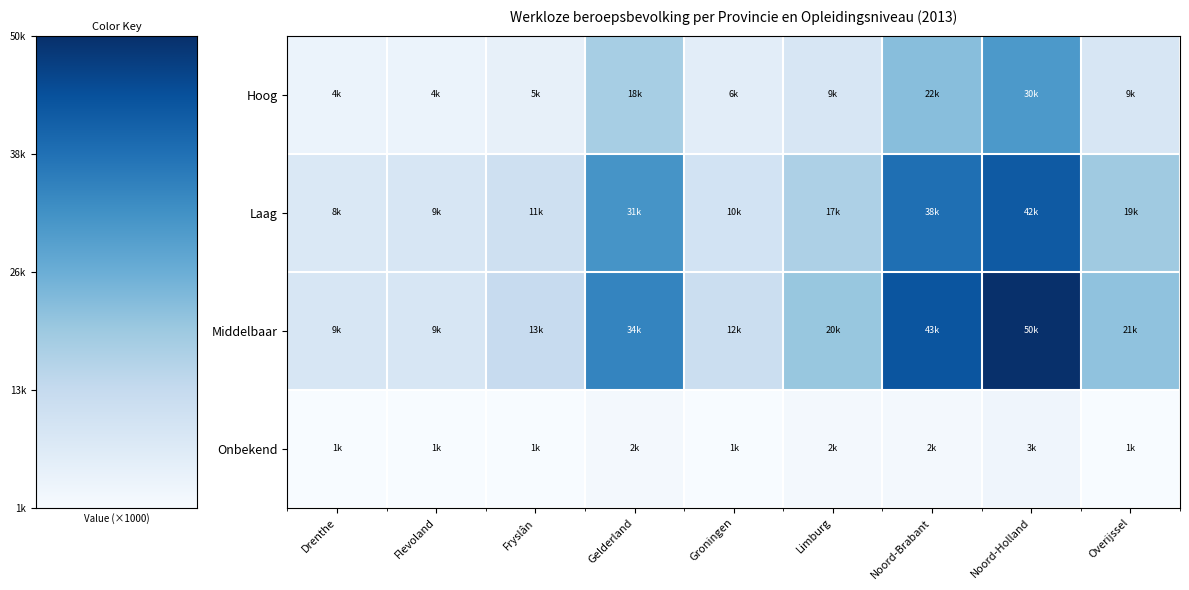

Which series has the largest range (max minus min)?

Middelbaar